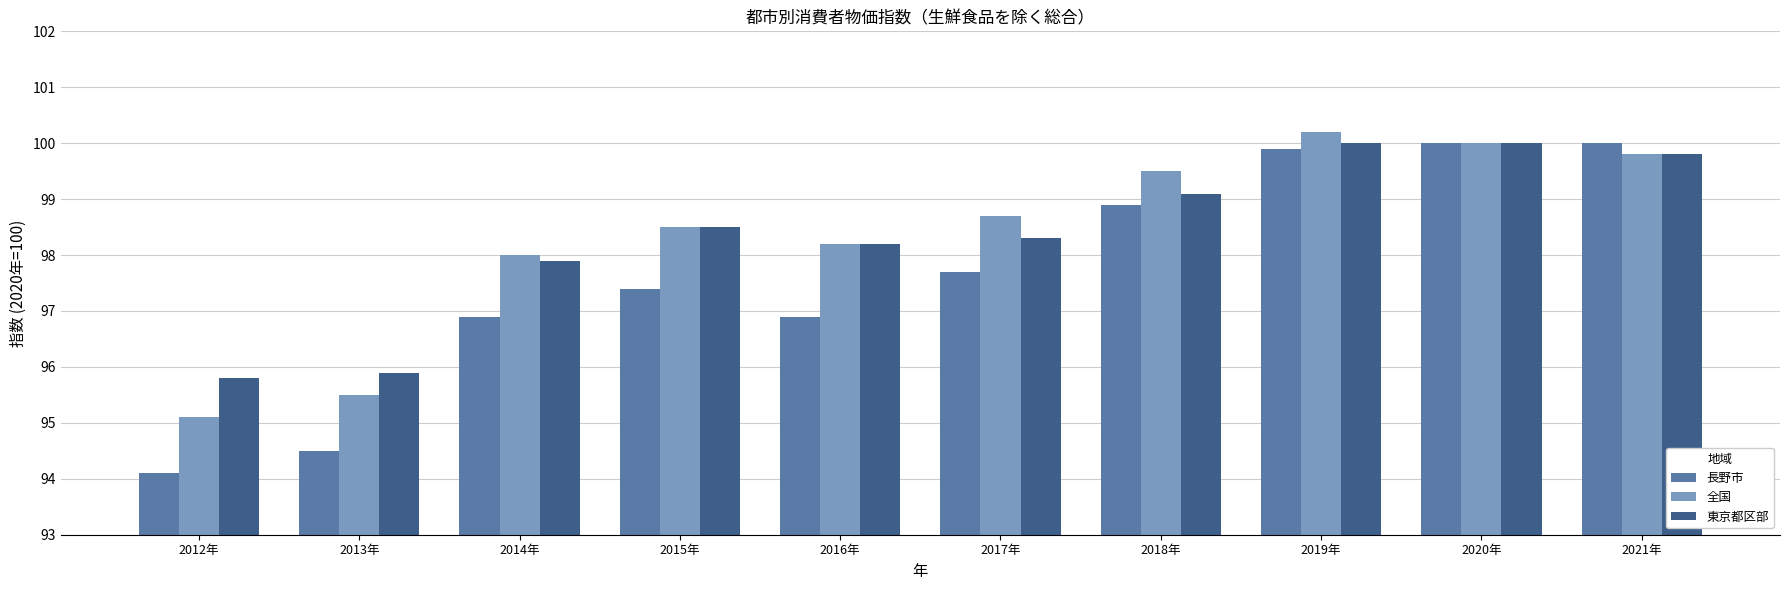

What are all the series names shown in the legend?

長野市, 全国, 東京都区部